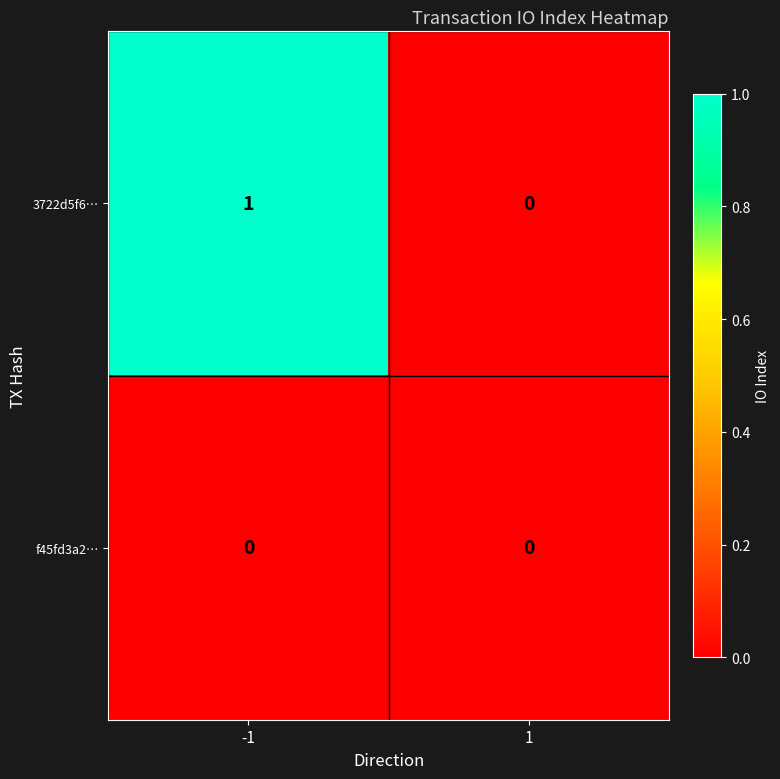

Which series changed the most between -1 and 1?

3722d5f6…